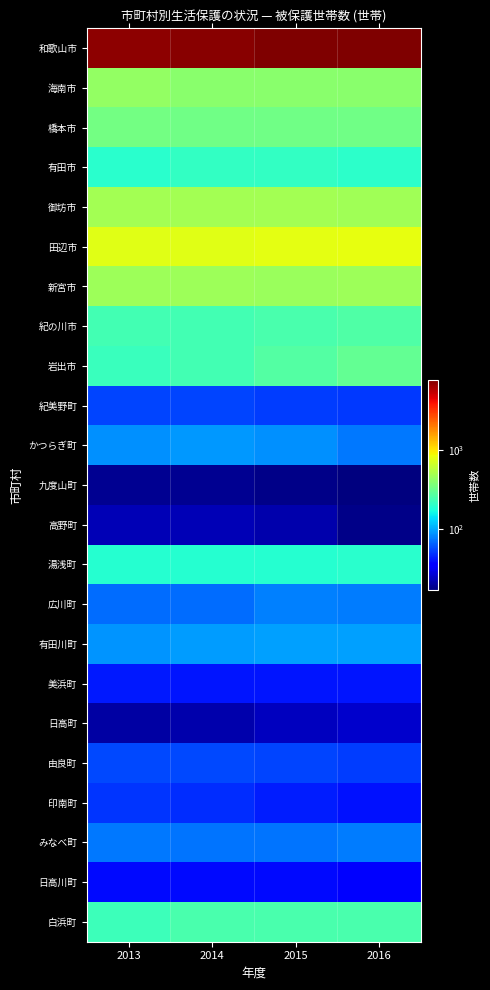

Reading left to right, extract all data points from this chart.

和歌山市: 2013=7084	2014=7276	2015=7501	2016=7675
海南市: 2013=428	2014=405	2015=402	2016=406
橋本市: 2013=344	2014=335	2015=332	2016=336
有田市: 2013=195	2014=210	2015=212	2016=202
御坊市: 2013=485	2014=486	2015=484	2016=478
田辺市: 2013=769	2014=775	2015=793	2016=809
新宮市: 2013=466	2014=467	2015=456	2016=460
紀の川市: 2013=238	2014=240	2015=249	2016=263
岩出市: 2013=222	2014=239	2015=267	2016=299
紀美野町: 2013=56	2014=55	2015=53	2016=52
かつらぎ町: 2013=88	2014=91	2015=88	2016=76
九度山町: 2013=19	2014=19	2015=18	2016=17
高野町: 2013=23	2014=23	2015=22	2016=18
湯浅町: 2013=191	2014=190	2015=190	2016=196
広川町: 2013=70	2014=71	2015=80	2016=77
有田川町: 2013=89	2014=93	2015=95	2016=95
美浜町: 2013=43	2014=42	2015=42	2016=42
日高町: 2013=21	2014=22	2015=24	2016=26
由良町: 2013=57	2014=57	2015=56	2016=53
印南町: 2013=50	2014=48	2015=44	2016=41
みなべ町: 2013=76	2014=73	2015=74	2016=77
日高川町: 2013=39	2014=39	2015=39	2016=35
白浜町: 2013=229	2014=248	2015=247	2016=251